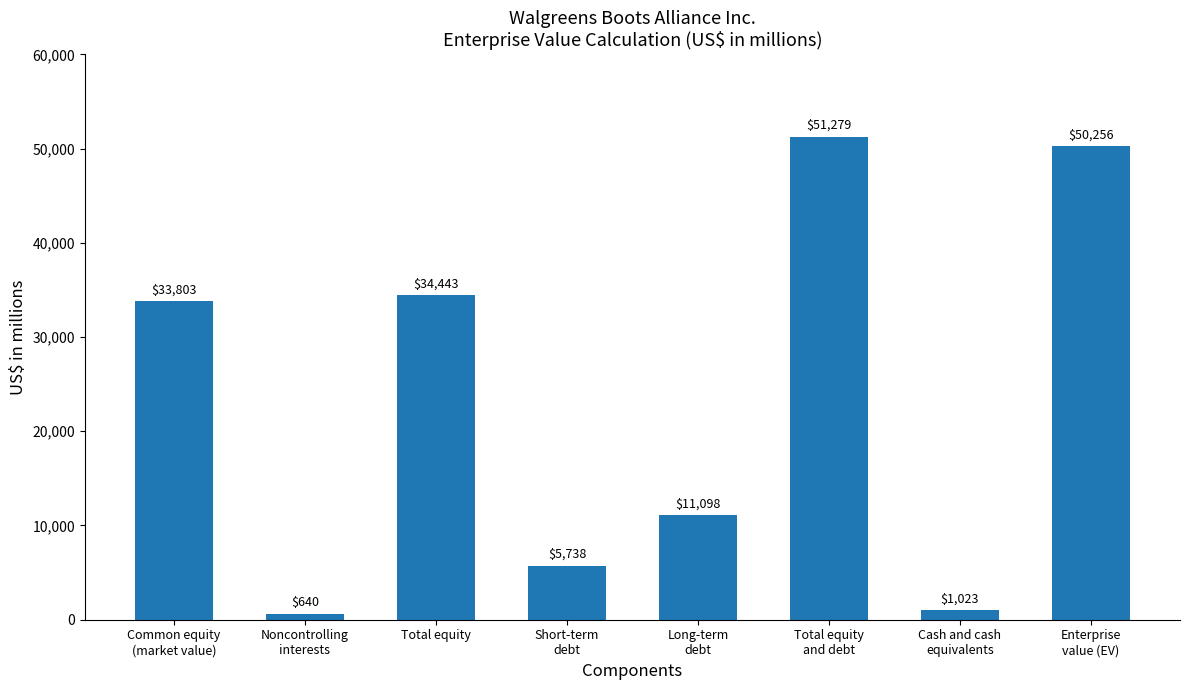

What is the approximate value at Total equity?

34443